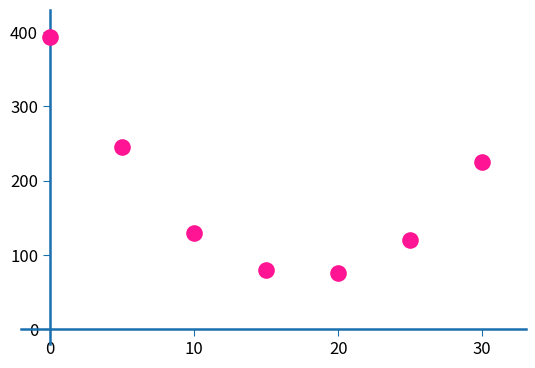

What is the average X value?

15